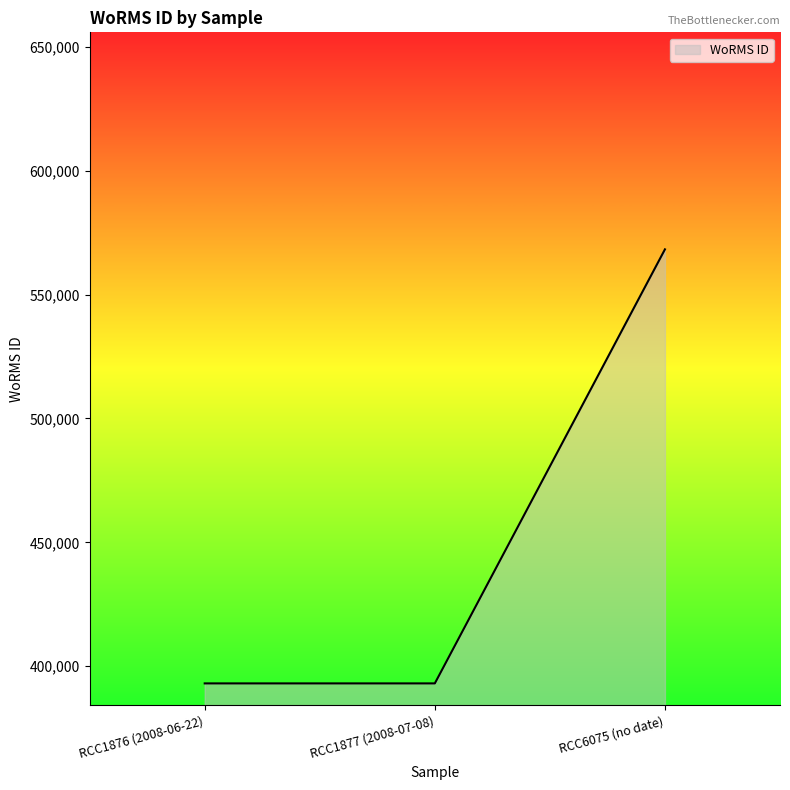

Approximately how many times larger is the value at RCC6075 (no date) compared to RCC1876 (2008-06-22)?

1.4